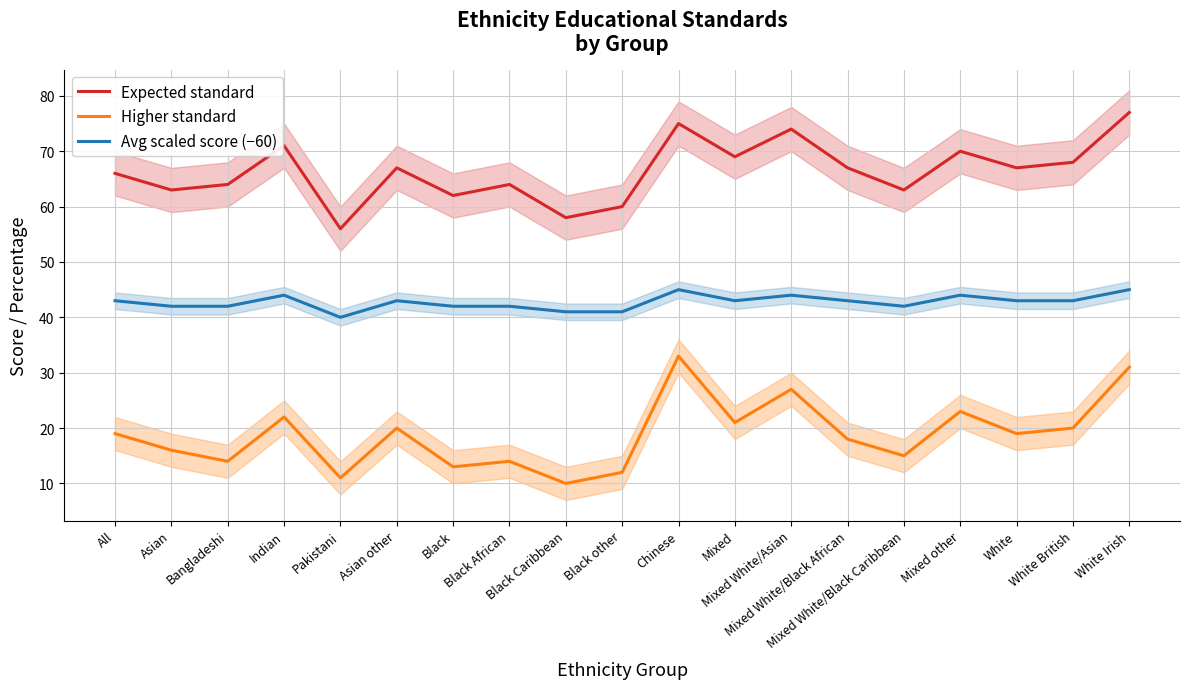

Reading right to left, list all the values displayed in this chart.

Expected standard: White Irish=77	White British=68	White=67	Mixed other=70	Mixed White/Black Caribbean=63	Mixed White/Black African=67	Mixed White/Asian=74	Mixed=69	Chinese=75	Black other=60	Black Caribbean=58	Black African=64	Black=62	Asian other=67	Pakistani=56	Indian=71	Bangladeshi=64	Asian=63	All=66
Higher standard: White Irish=31	White British=20	White=19	Mixed other=23	Mixed White/Black Caribbean=15	Mixed White/Black African=18	Mixed White/Asian=27	Mixed=21	Chinese=33	Black other=12	Black Caribbean=10	Black African=14	Black=13	Asian other=20	Pakistani=11	Indian=22	Bangladeshi=14	Asian=16	All=19
Avg scaled score (−60): White Irish=45	White British=43	White=43	Mixed other=44	Mixed White/Black Caribbean=42	Mixed White/Black African=43	Mixed White/Asian=44	Mixed=43	Chinese=45	Black other=41	Black Caribbean=41	Black African=42	Black=42	Asian other=43	Pakistani=40	Indian=44	Bangladeshi=42	Asian=42	All=43